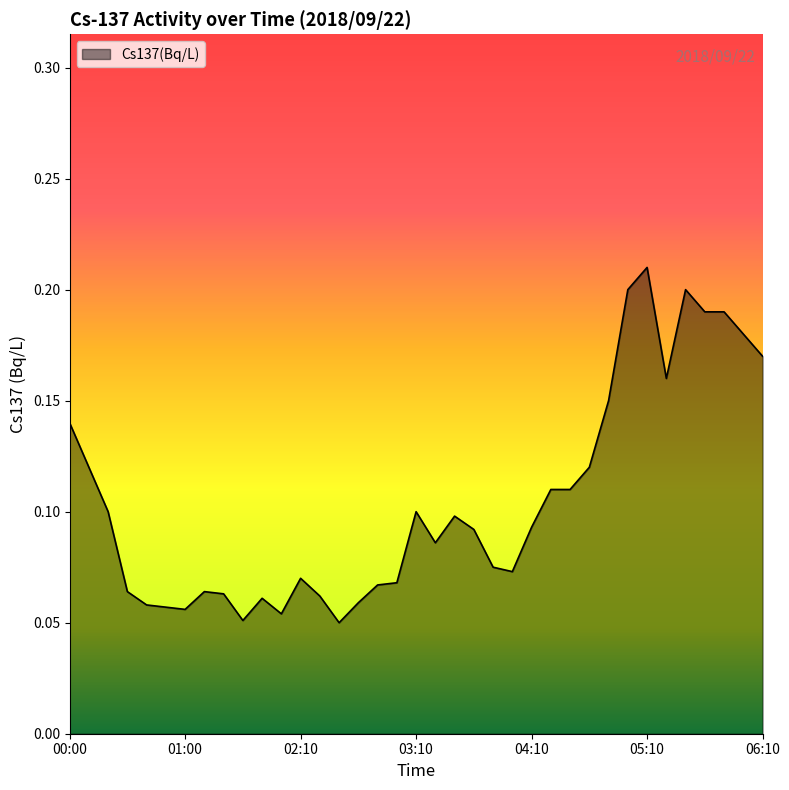

How many lines are shown in the chart?

1